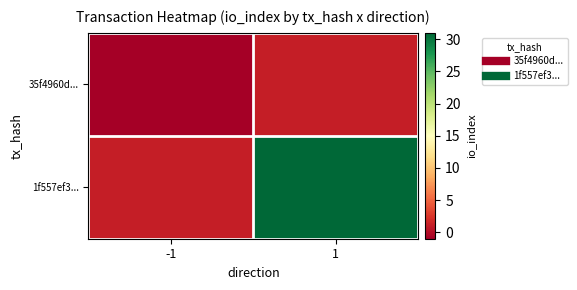

Reading left to right, extract all data points from this chart.

35f4960d...: -1=-1	1=1
1f557ef3...: -1=1	1=31